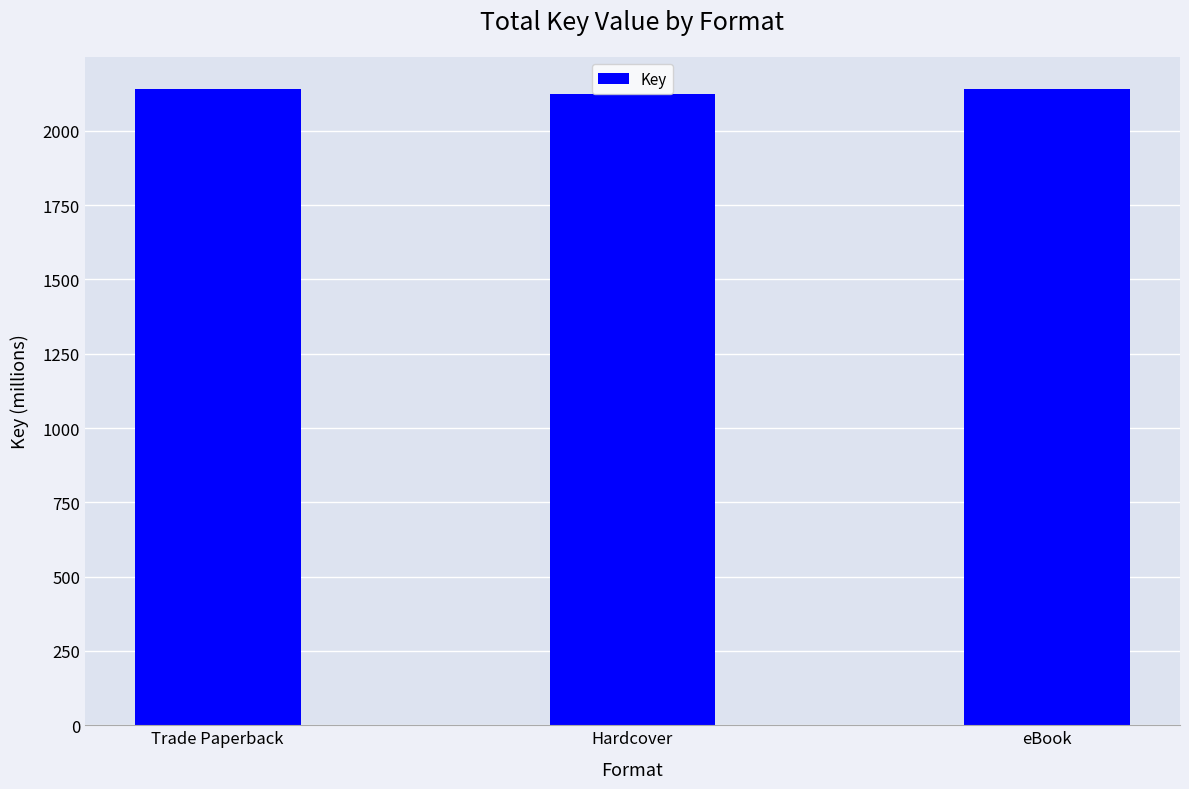

Reading left to right, what are all the values shown in this chart?

Trade Paperback=2142.3	Hardcover=2124.0	eBook=2142.3